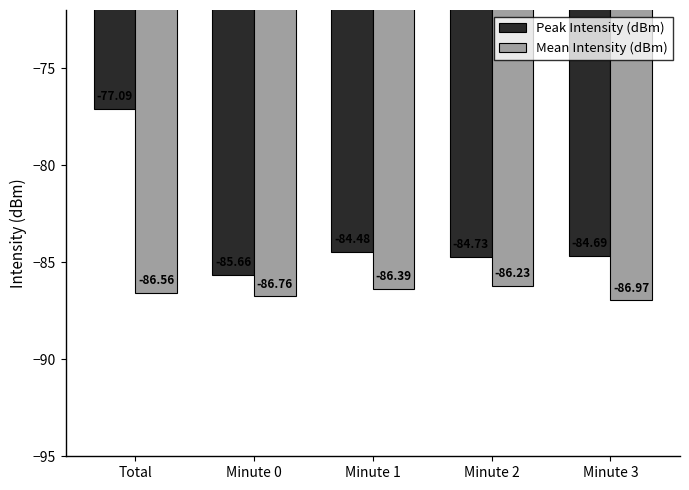

At which label does Peak Intensity (dBm) first exceed -84?

Total